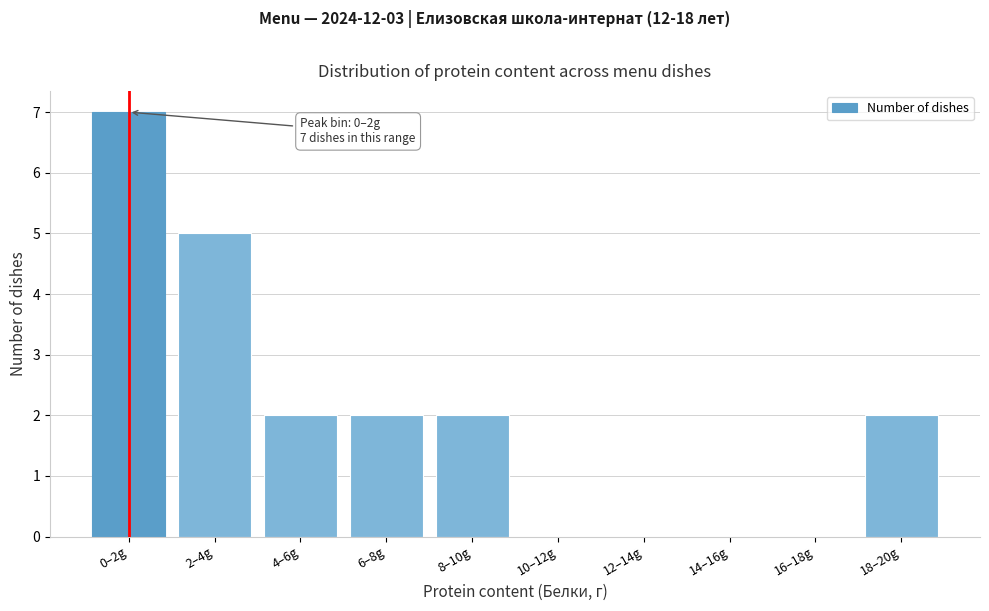

Reading left to right, list all the values displayed in this chart.

0–2g=7	2–4g=5	4–6g=2	6–8g=2	8–10g=2	10–12g=0	12–14g=0	14–16g=0	16–18g=0	18–20g=2